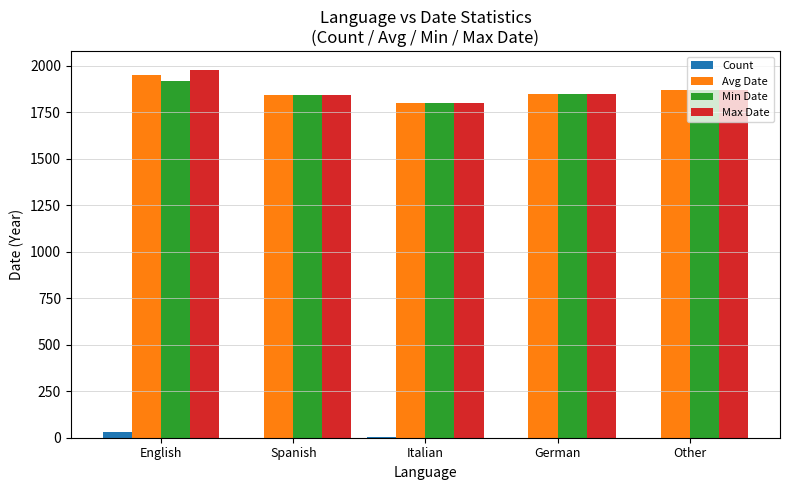

What is the average value of the Max Date series?

1867